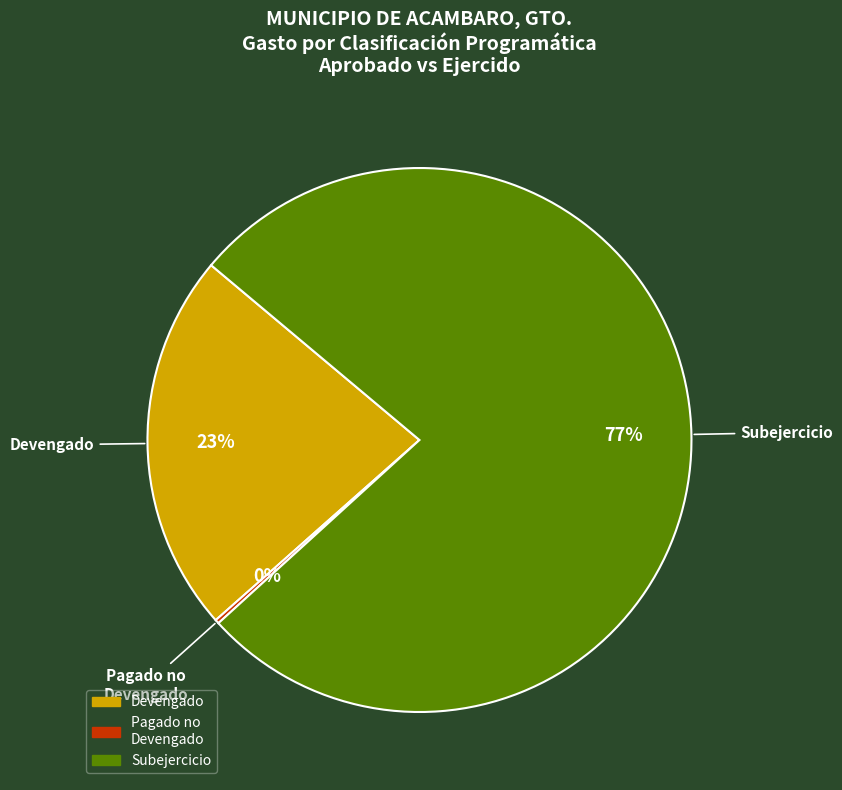

What is the largest slice in the pie chart?

Subejercicio